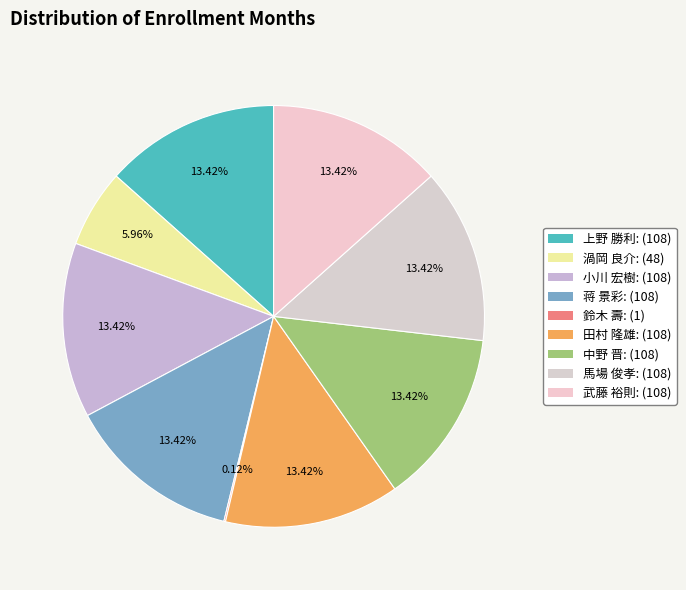

To the nearest percent, what portion does 武藤 裕則 represent?

13%